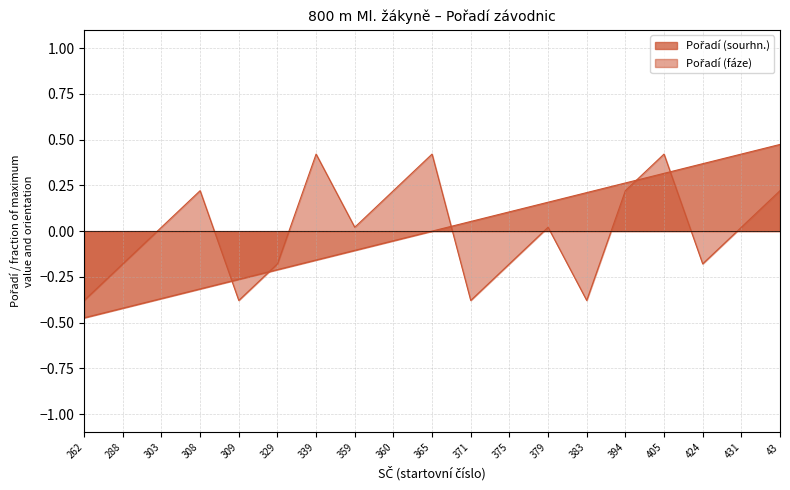

The value of Pořadí (fáze) at 359 is 0.0. True or false?

False